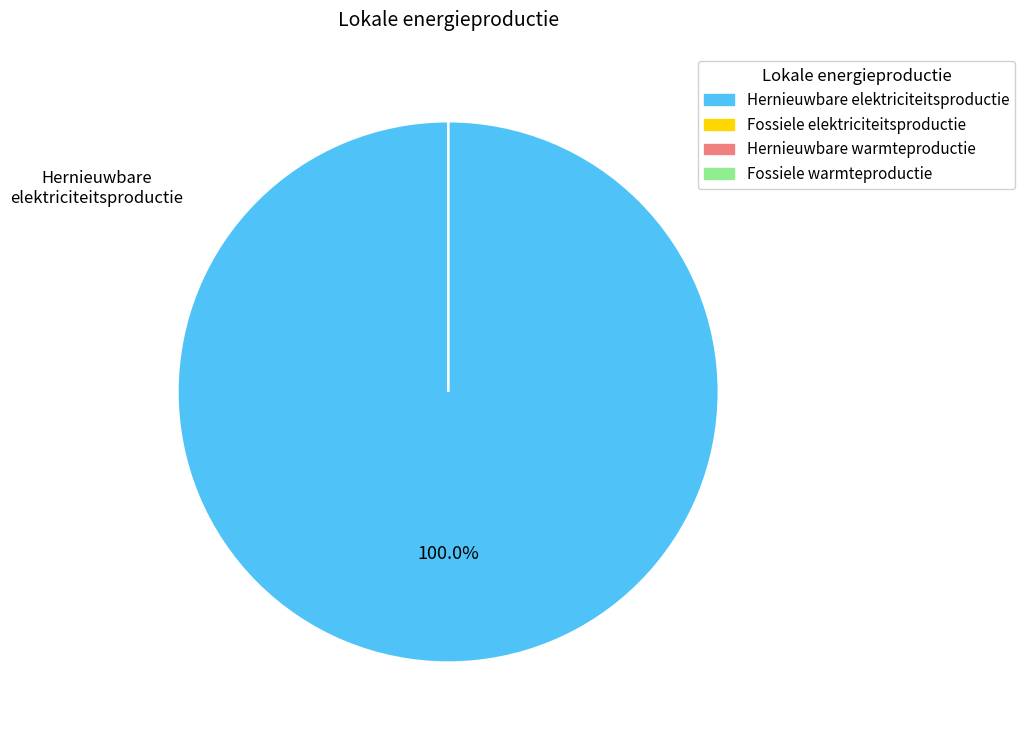

Which slice is the largest?

Hernieuwbare elektriciteitsproductie